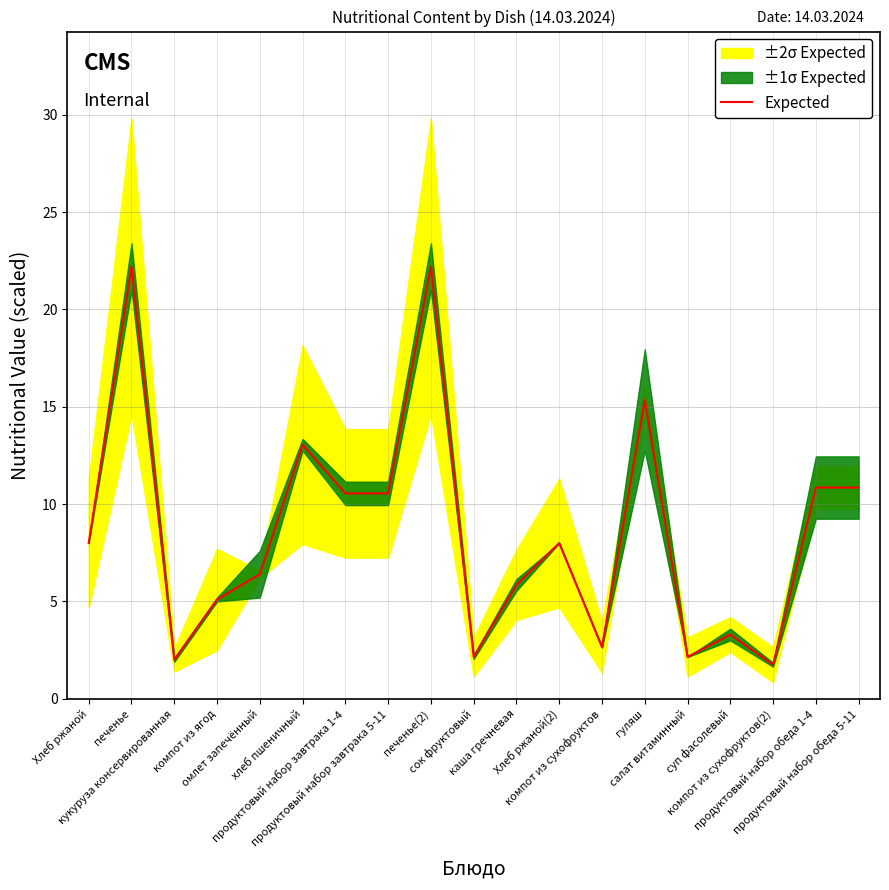

Which has a higher value, компот из сухофруктов or Хлеб ржаной(2)?

Хлеб ржаной(2)